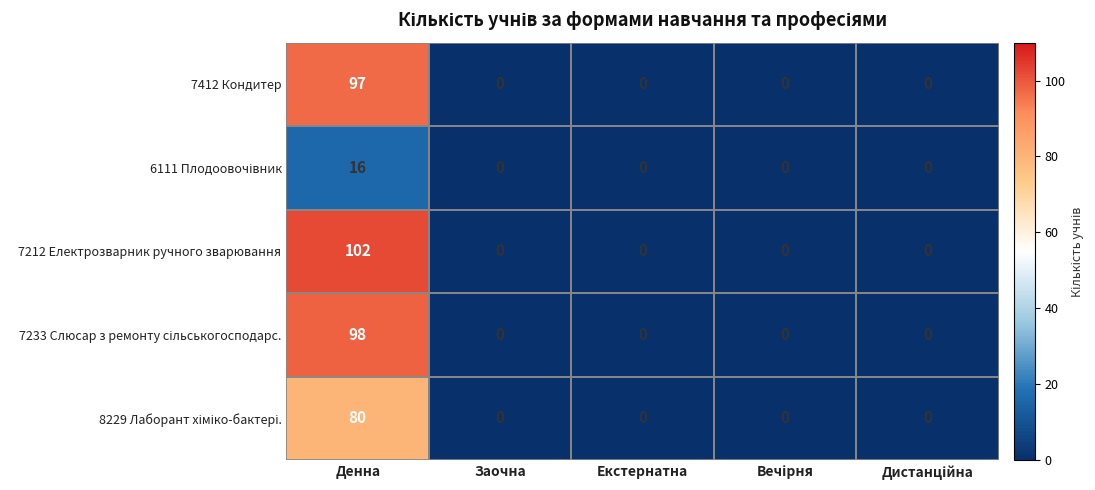

What is the average value of the 7412 Кондитер series?

19